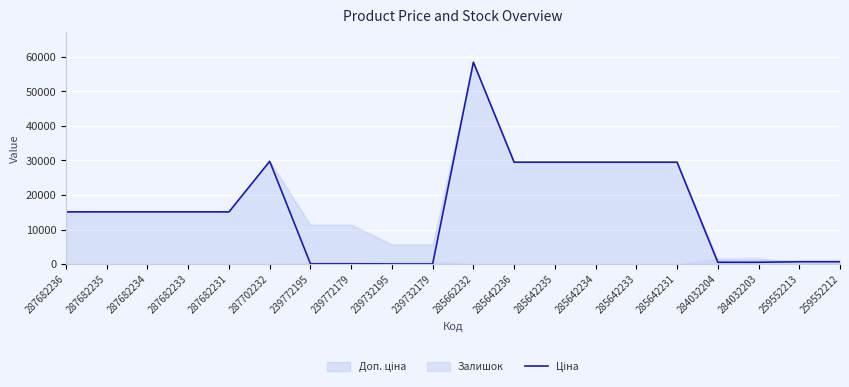

Reading right to left, what are all the values shown in this chart?

259552212=693.7	259552213=693.7	284032203=539.0	284032204=539.0	285642231=29491.5	285642233=29491.5	285642234=29491.5	285642235=29491.5	285642236=29491.5	285662232=58426.5	239732179=57.0	239732195=57.0	239772179=114.1	239772195=114.1	287702232=29747.2	287682231=15120.0	287682233=15120.0	287682234=15120.0	287682235=15120.0	287682236=15120.0